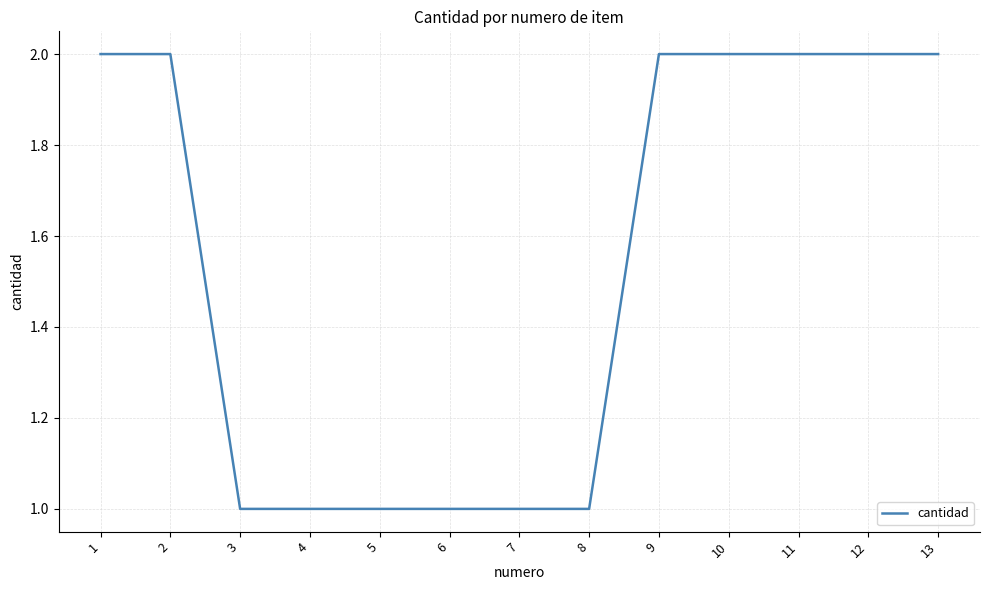

Count the values in the range 1 to 2.

13